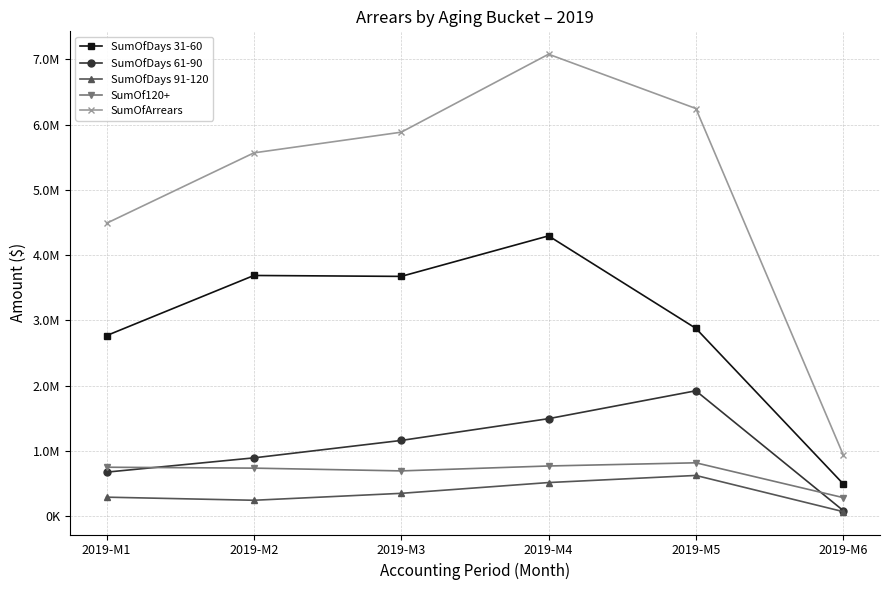

How many interior local peaks does the SumOfDays 91-120 series have?

1